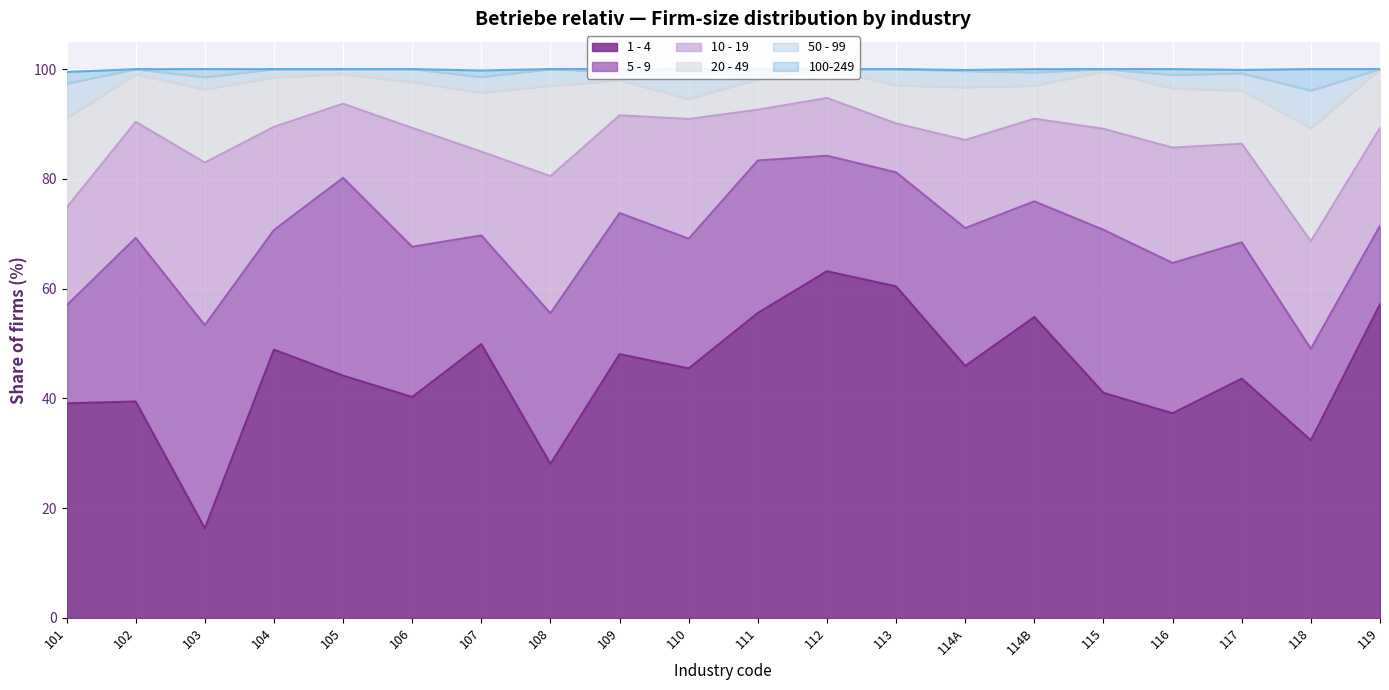

At which category is the sum across all series the highest?

111